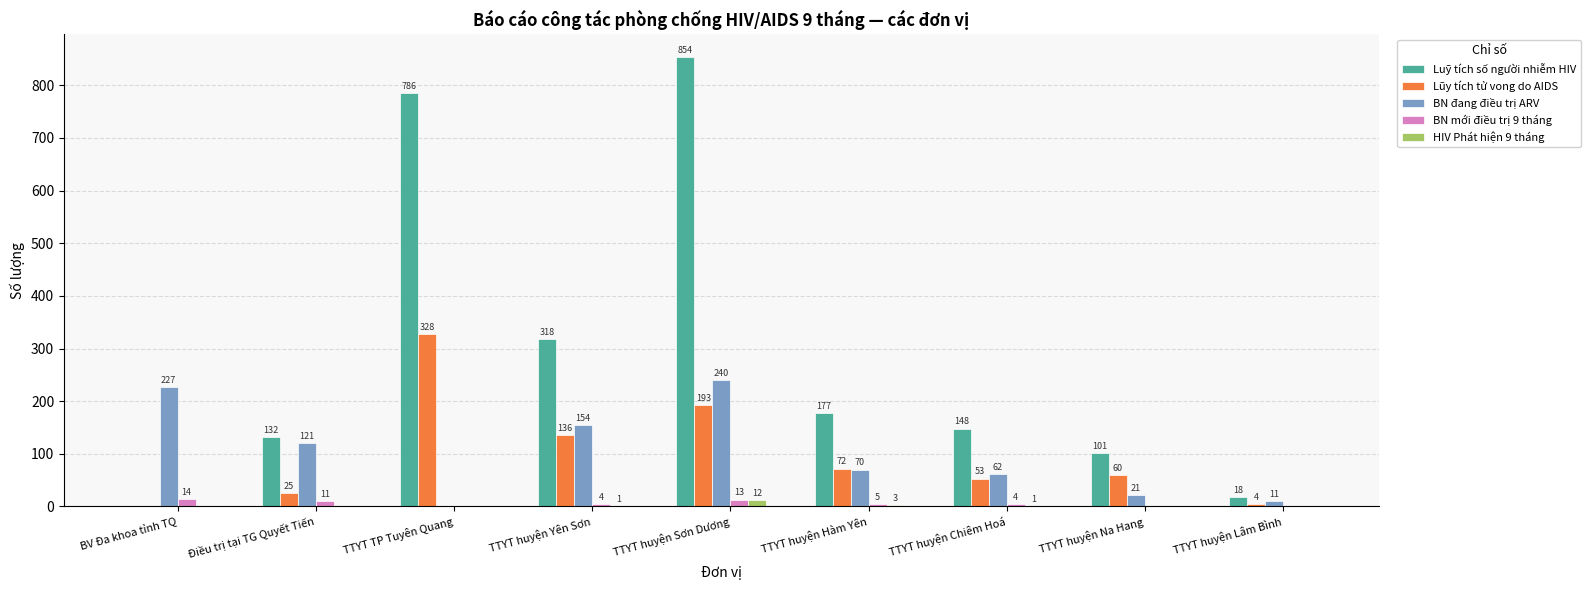

What is the maximum value for Luỹ tích số người nhiễm HIV?

854